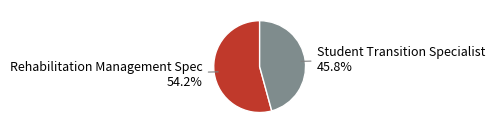

To the nearest percent, what portion does Student Transition Specialist represent?

46%